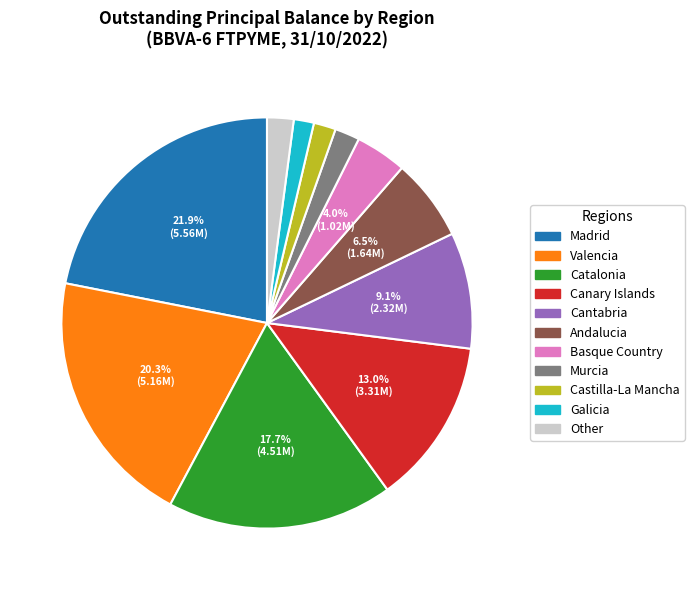

Is there a majority slice in this chart?

No